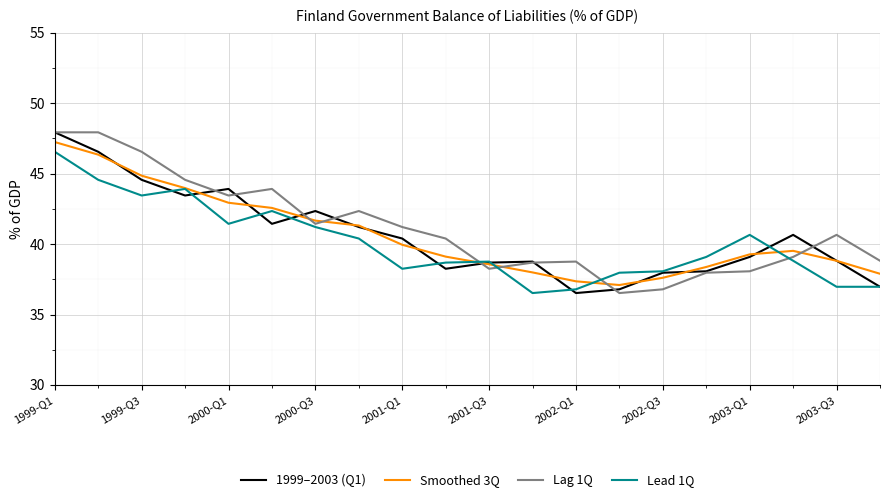

What is the greatest value displayed?

47.9